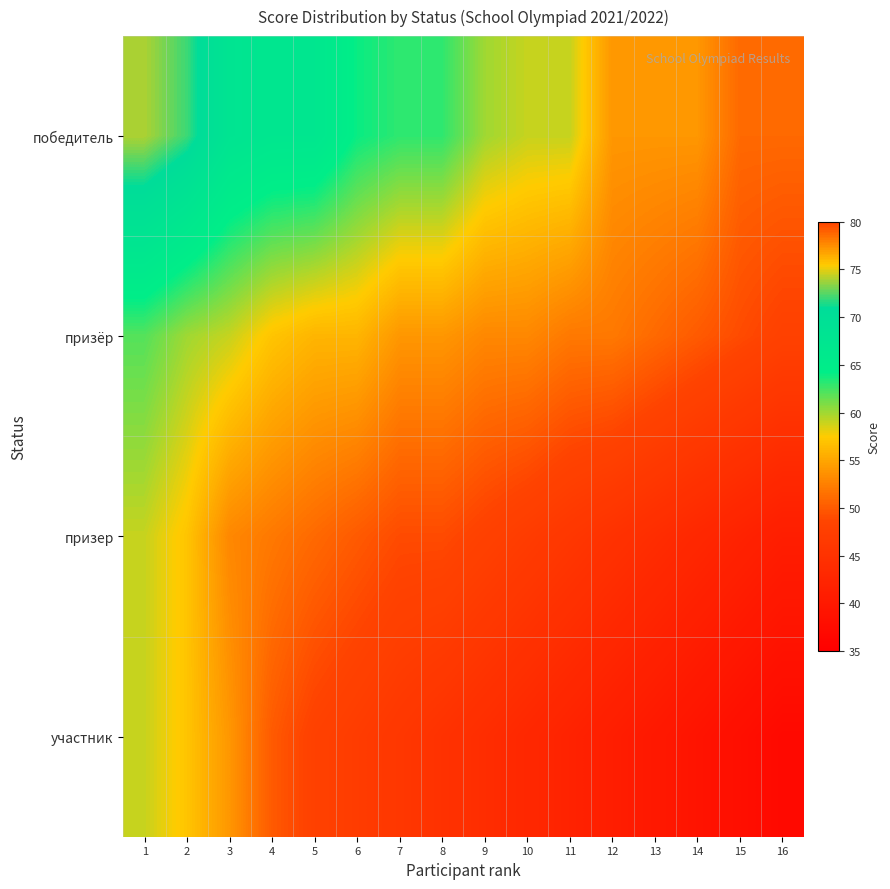

What is the spread (max minus min) of values at 1?

15